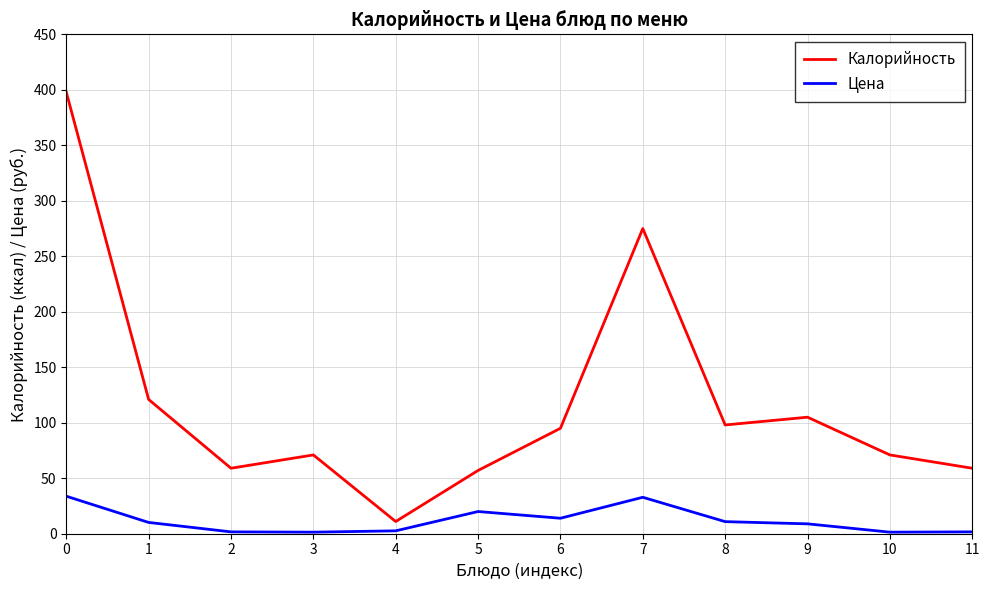

What is the total value across all series at 6?

109.0